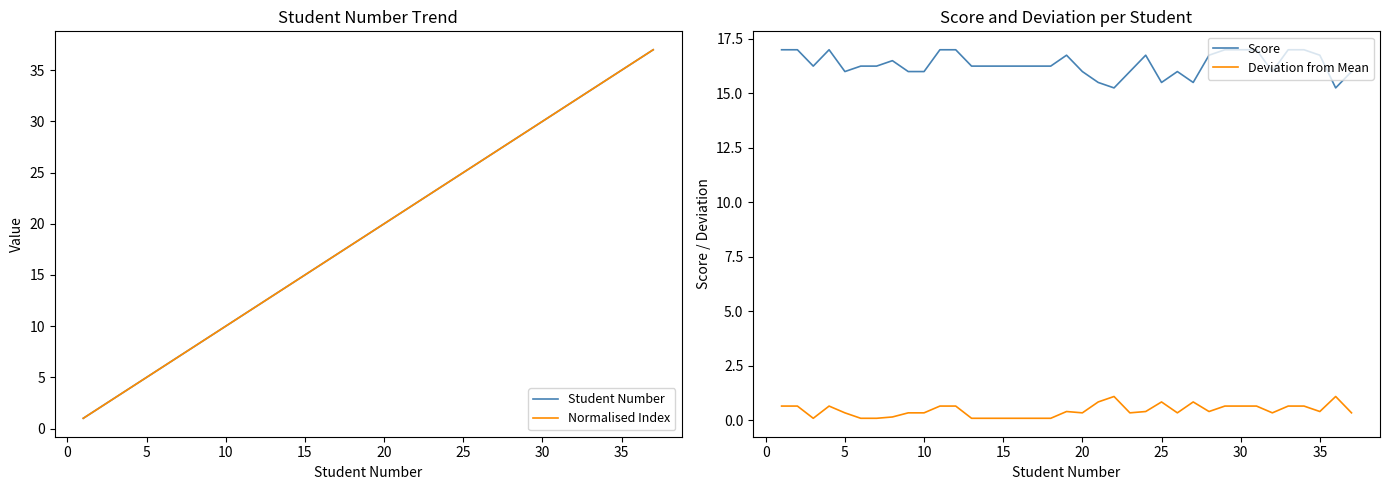

What is the lowest value of the Student Number series?

1.0